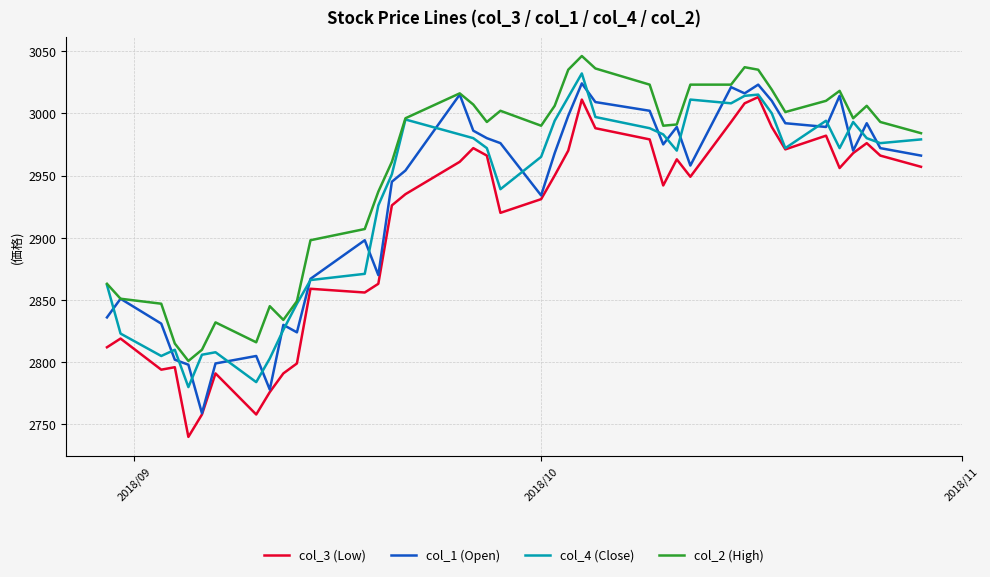

What is the maximum value for col_1 (Open)?

3024